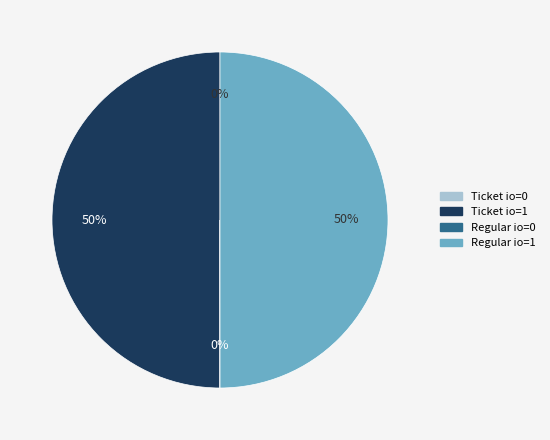

To the nearest percent, what is the average slice percentage?

25%